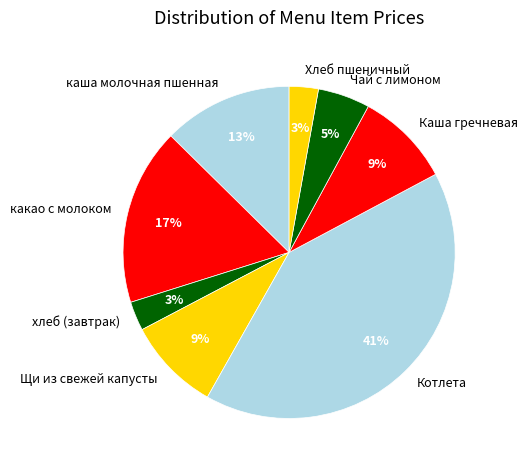

Is there a majority slice in this chart?

No